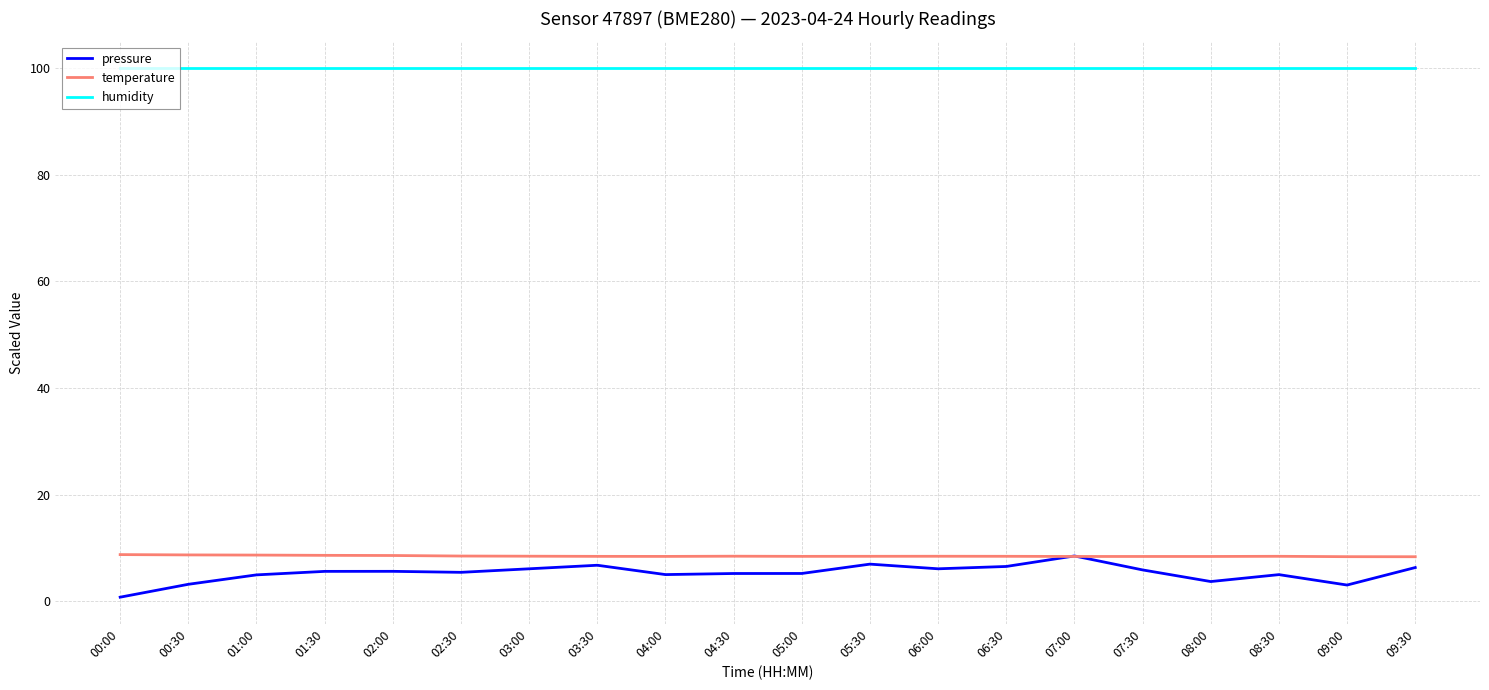

True or false: pressure and humidity cross at least once.

False